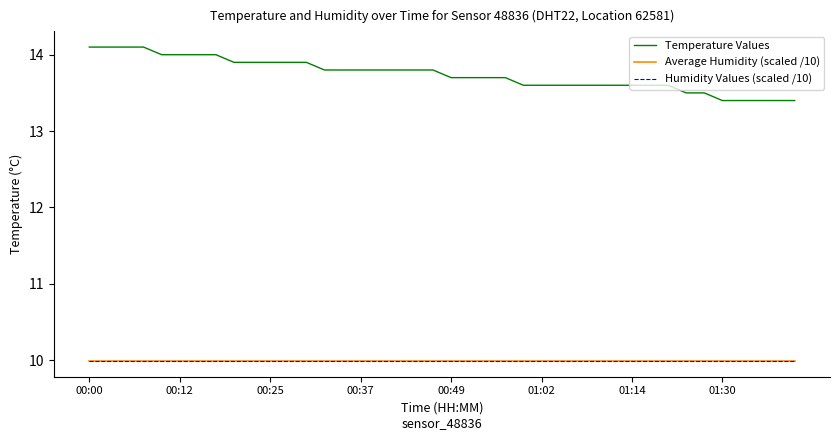

At which category is the sum across all series the highest?

00:00